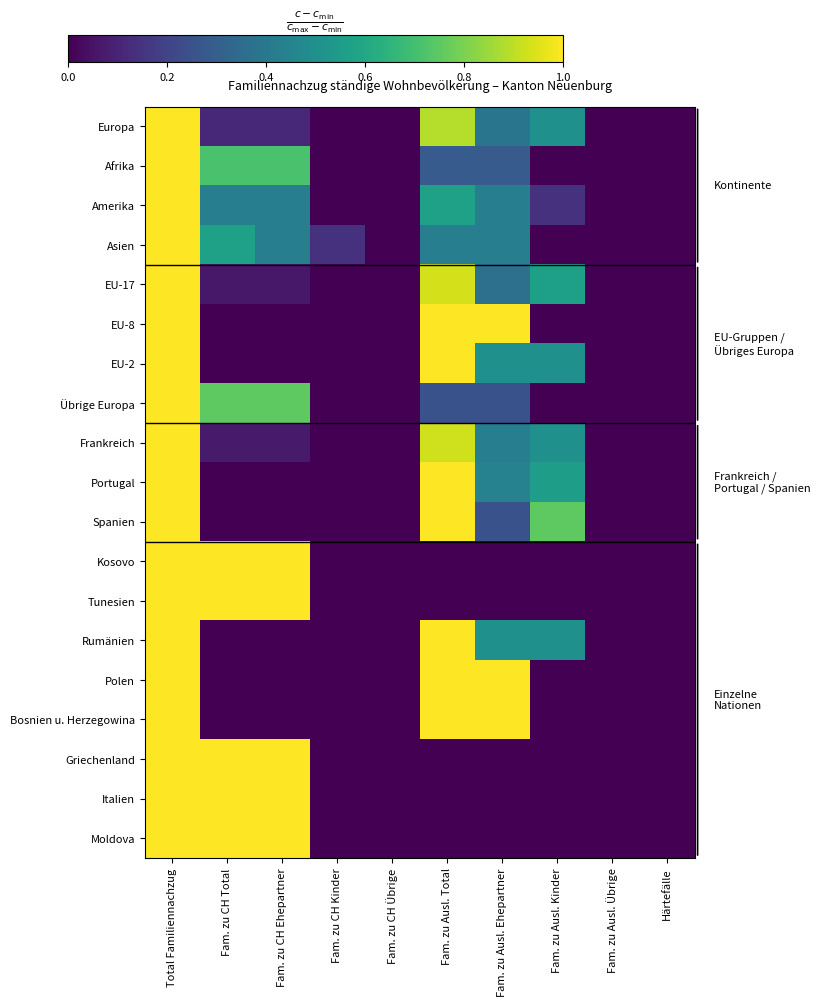

Which series has the largest range (max minus min)?

Europa